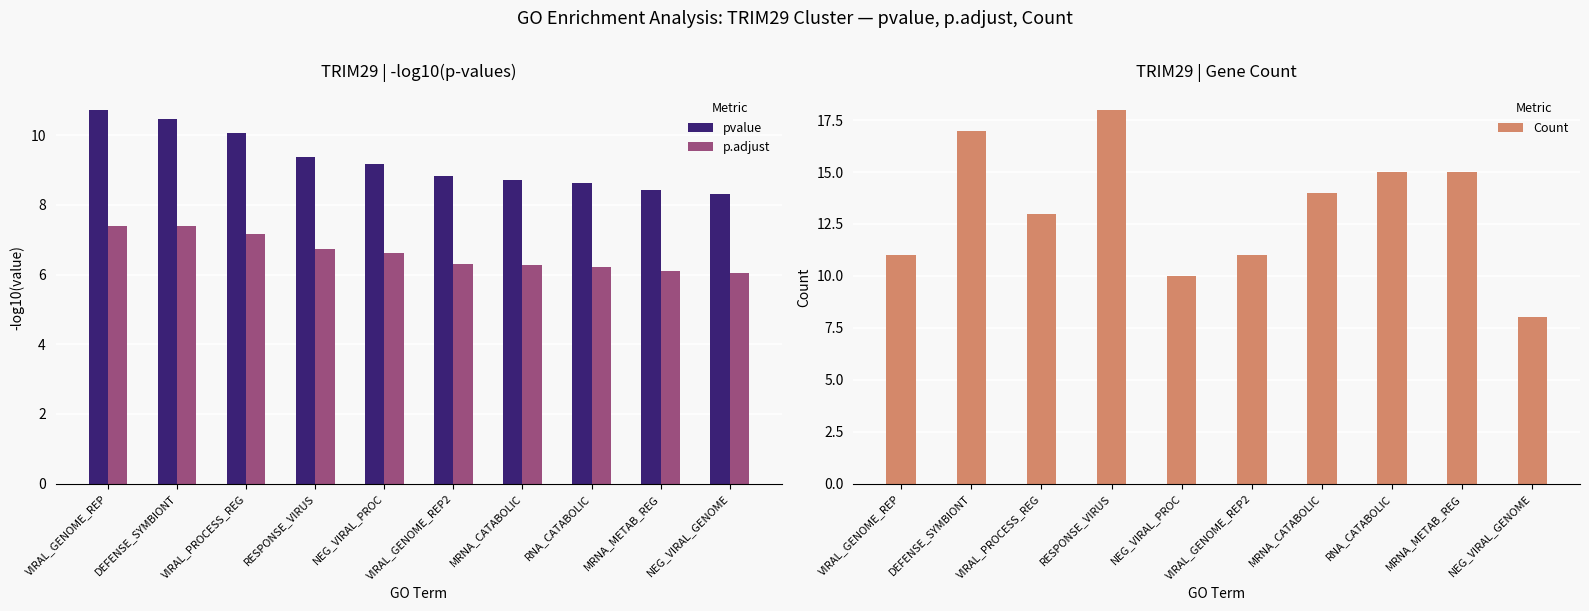

What is the total value across all series at NEG_VIRAL_GENOME?

22.3